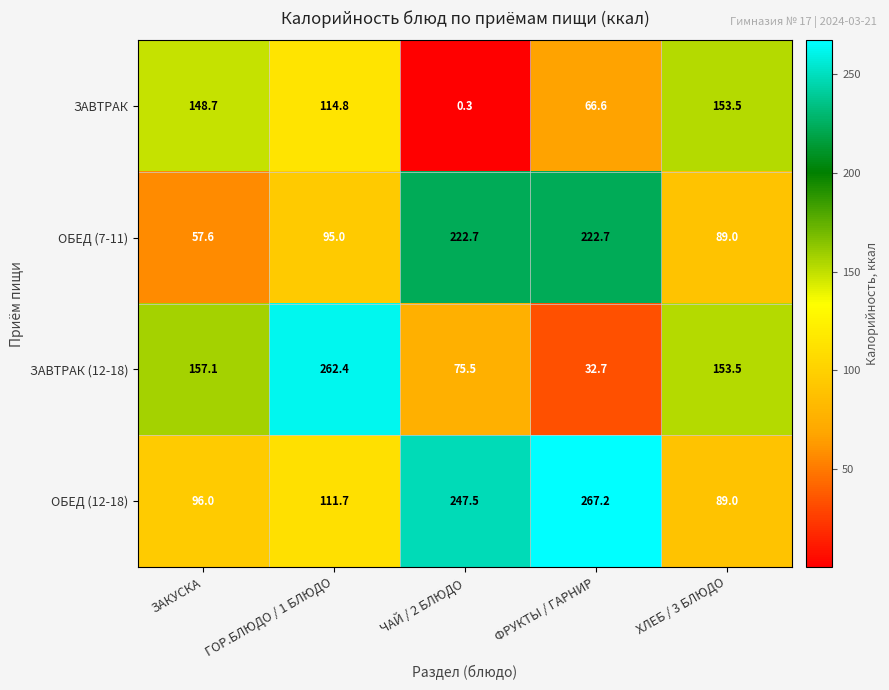

At which category is the sum across all series the highest?

ФРУКТЫ / ГАРНИР